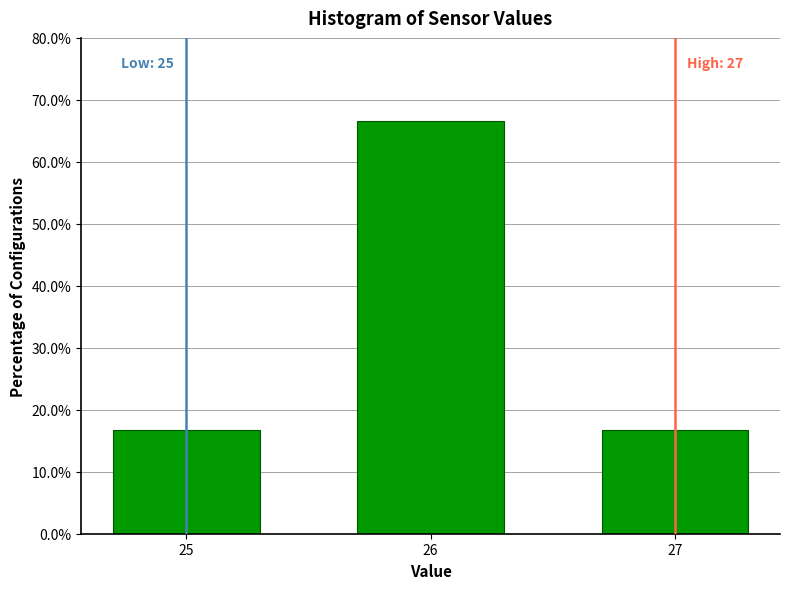

Reading left to right, what are all the values shown in this chart?

16.7	66.7	16.7